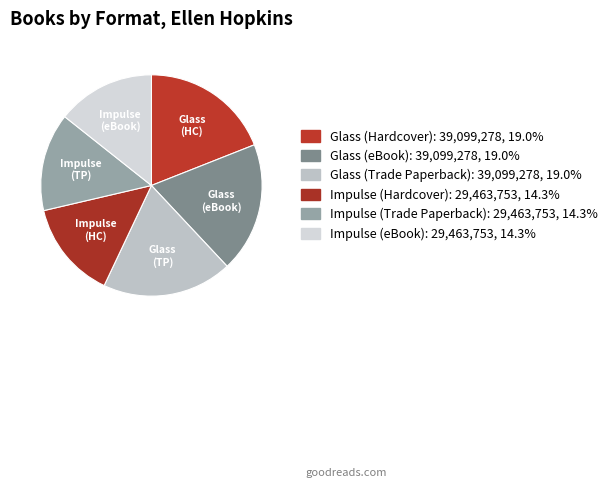

Is there any slice that represents more than half of the pie?

No